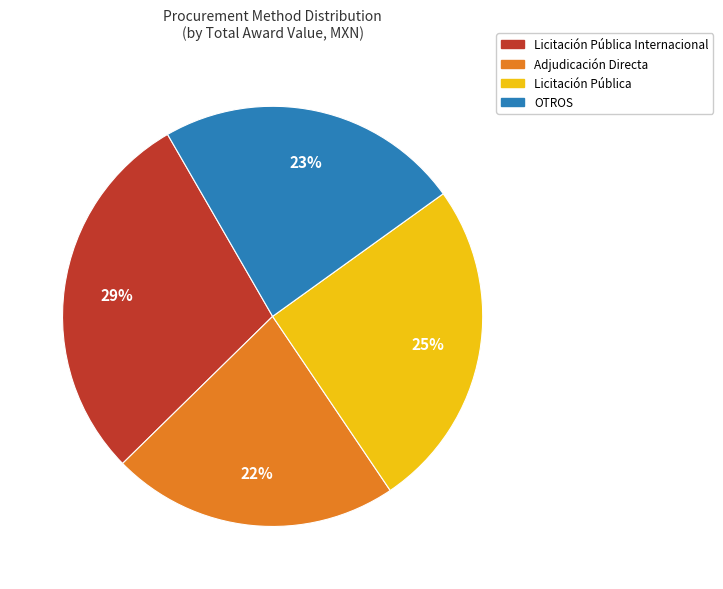

How many slices are in this pie chart?

4